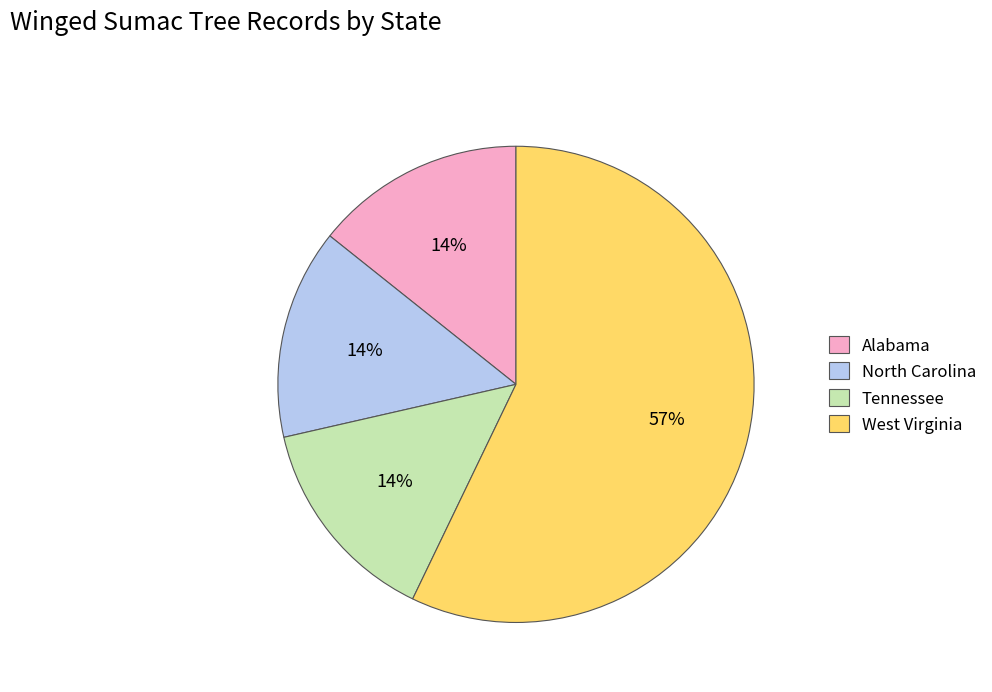

Do North Carolina and West Virginia together represent more than half of the pie?

Yes